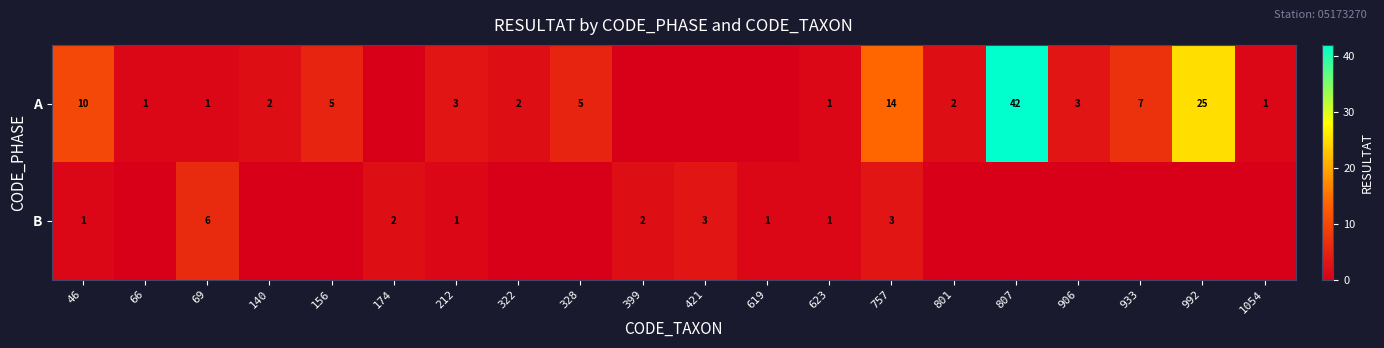

What is the total value across all series at 46?

11